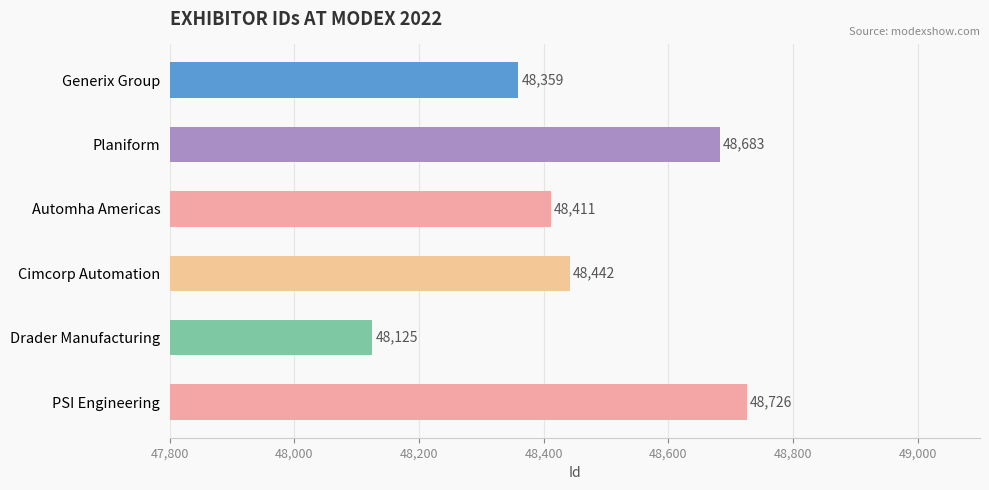

What is the minimum value shown in the chart?

48125